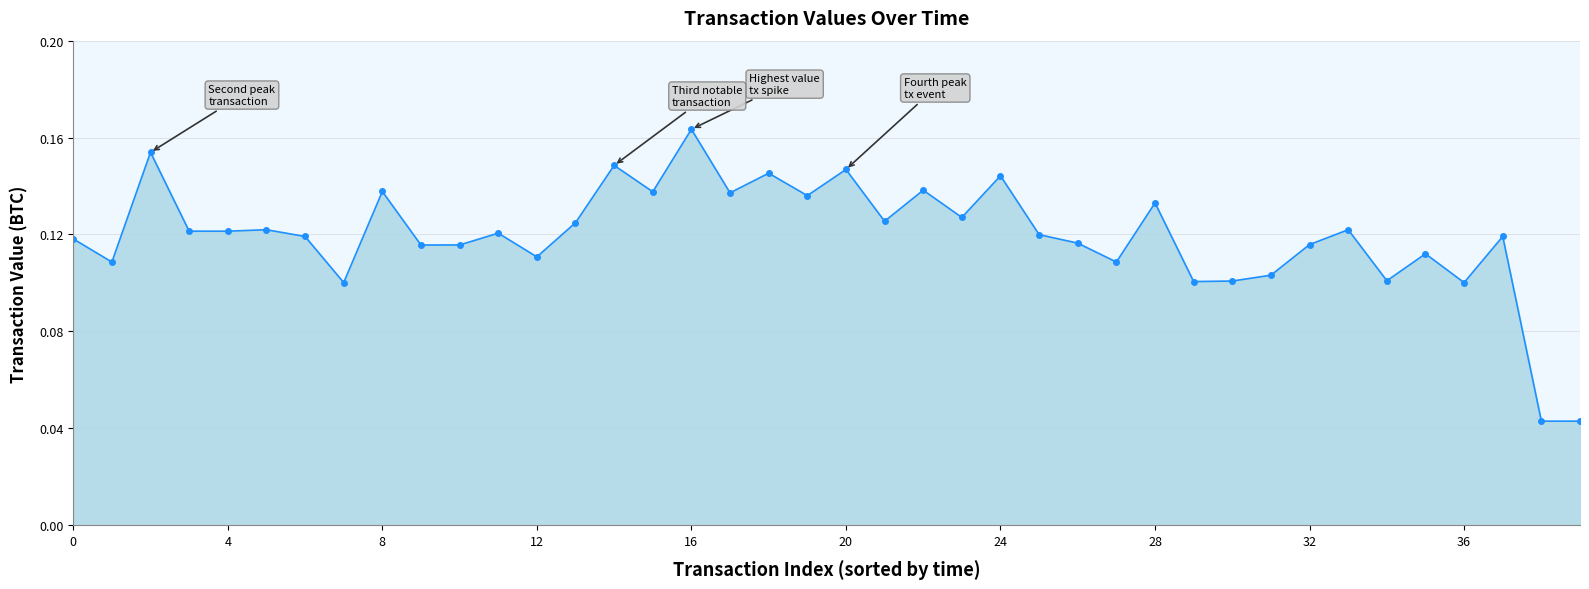

Count the values in the range 0 to 1.

40